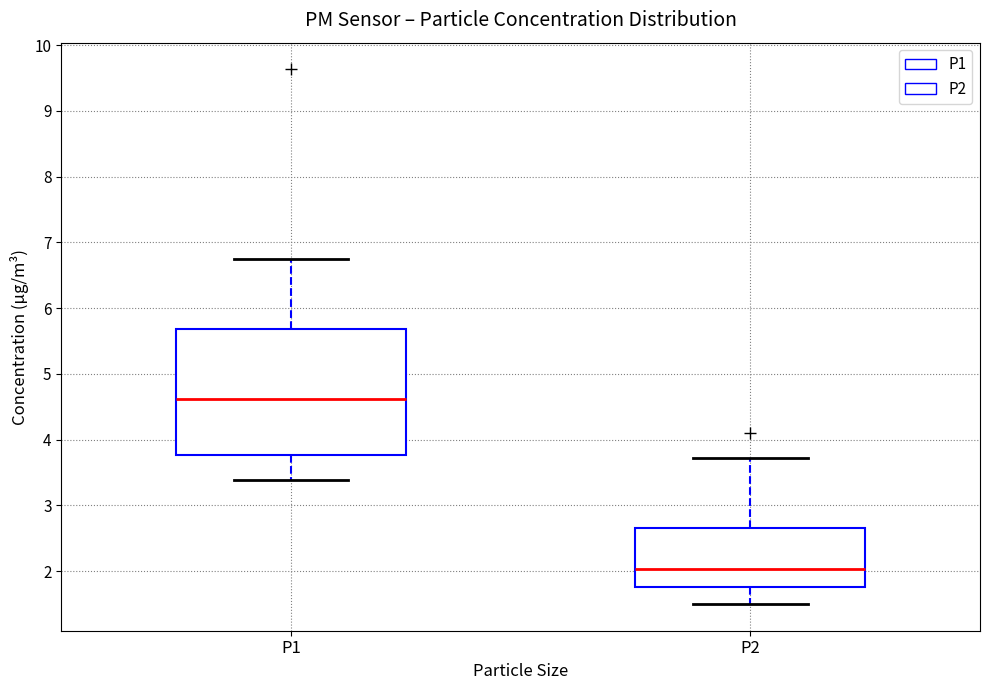

Reading left to right, transcribe this box plot: for each box, give where its median line is, the range the box spans, and where its two whiskers end, as read against the y-axis. The values are not printed on the chart, so give them approximately, as read against the axis.

P1: median 4.6, box 3.8 to 5.7, whiskers 3.4 to 6.8
P2: median 2.0, box 1.8 to 2.7, whiskers 1.5 to 3.7